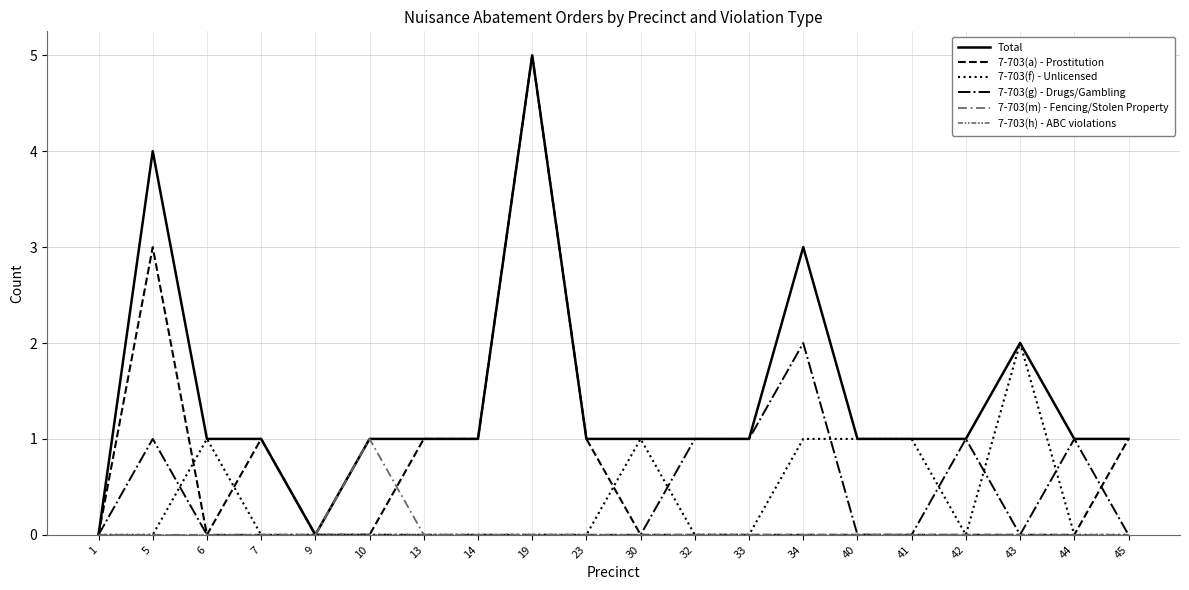

Does the chart have visible grid lines?

Yes